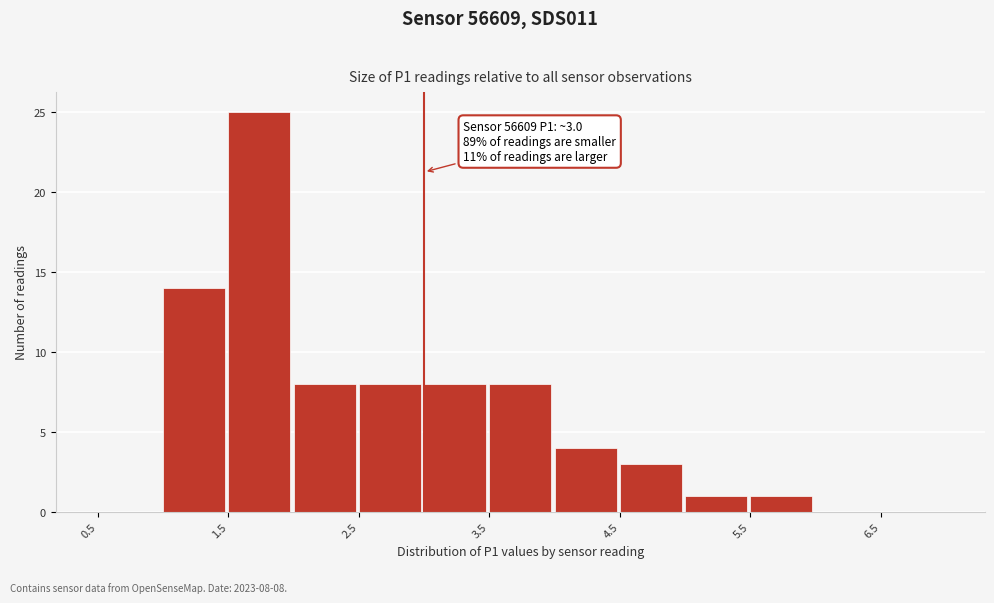

Over which range of the x-axis is the bar tallest?

1.5 to 2.0